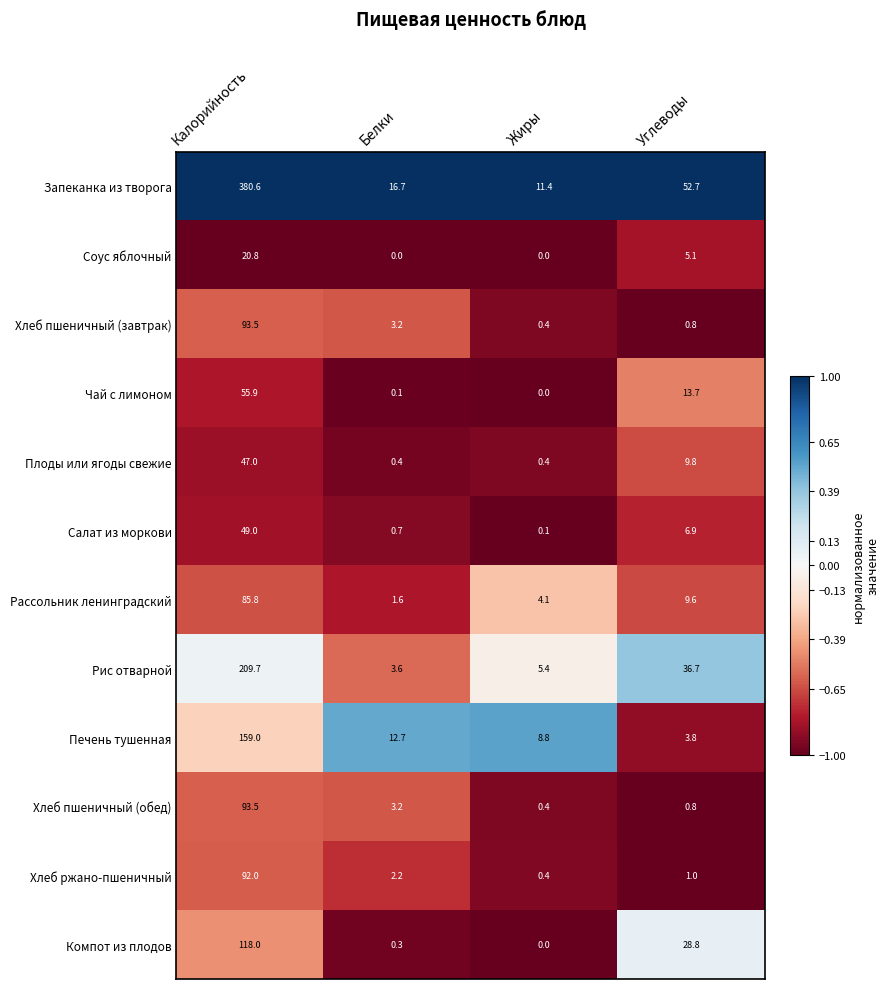

Between Калорийность and Белки, which series saw the biggest shift?

Запеканка из творога